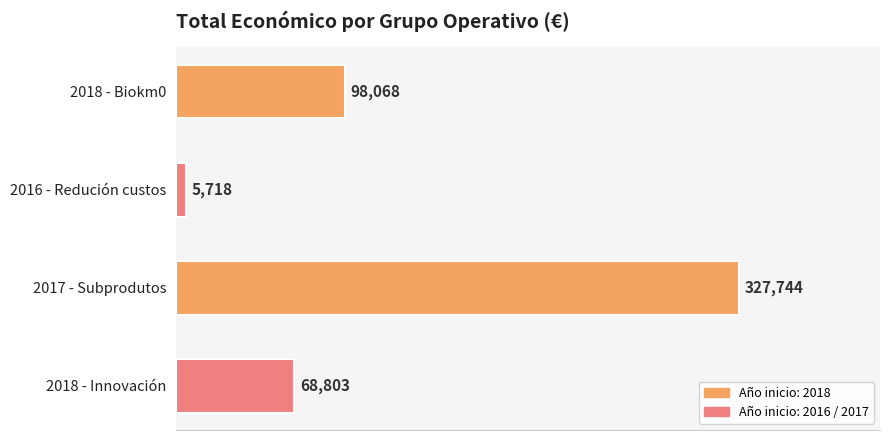

Does the chart contain stacked bars?

No